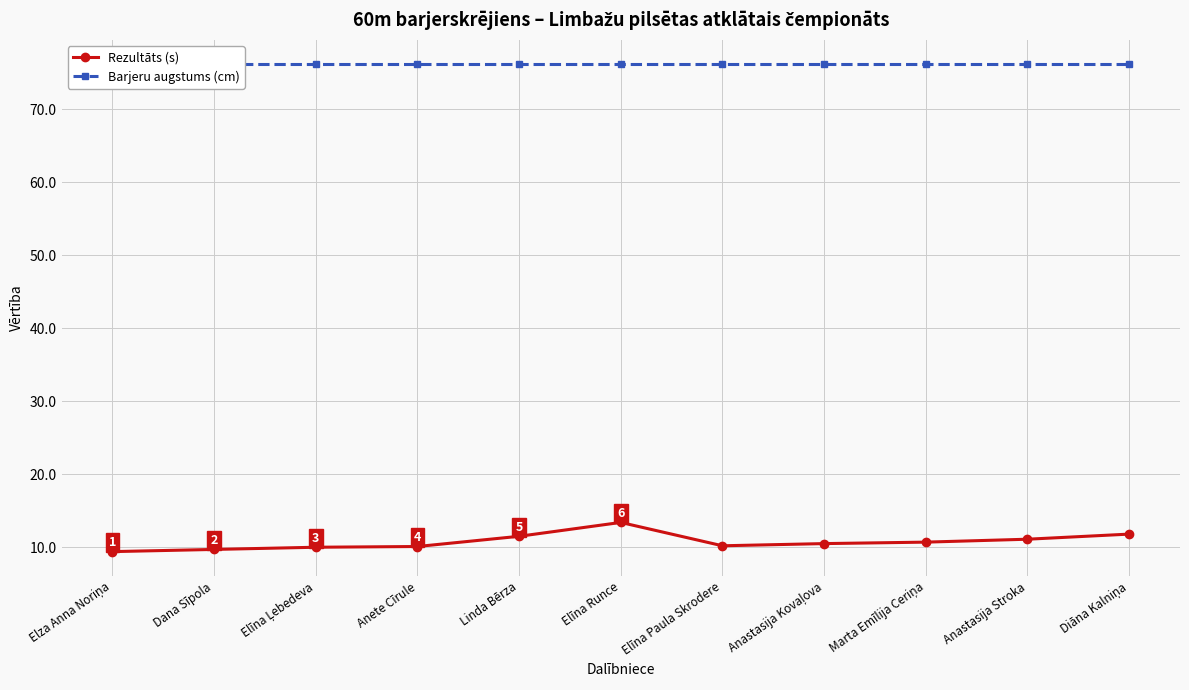

True or false: Rezultāts (s) and Barjeru augstums (cm) cross at least once.

False